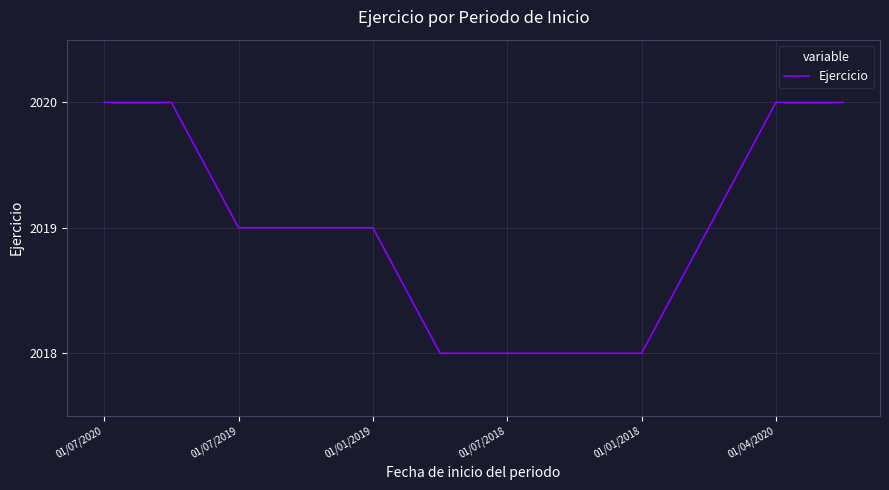

Reading left to right, transcribe all the data shown in this chart.

2020	2020	2019	2019	2019	2018	2018	2018	2018	2019	2020	2020